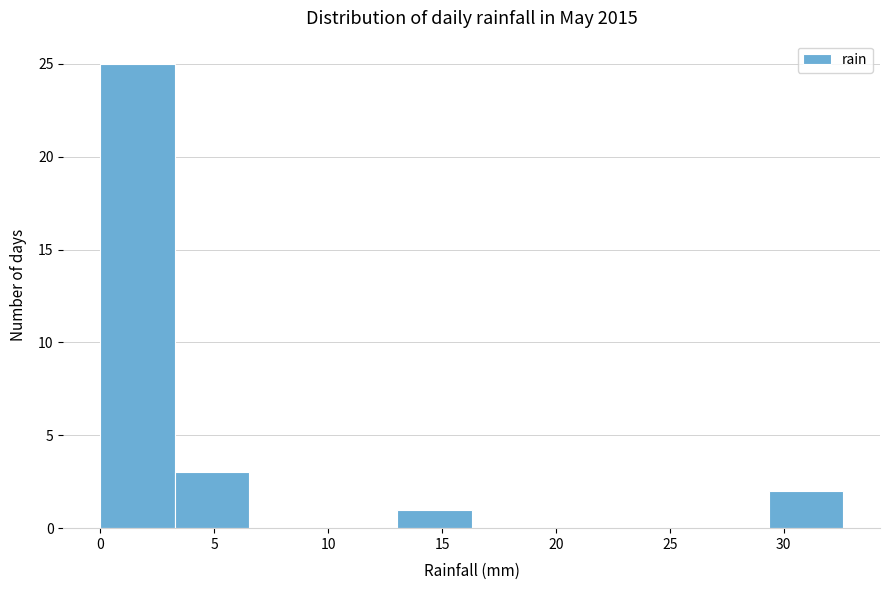

Reading left to right, list every bar in this chart as the range it spans on the x-axis followed by its height. Neither the bar edges nor the heights are printed on the chart, so give them approximately, as read against the axes.

0.0 to 3.5: 25
3.5 to 6.5: 3
6.5 to 10.0: 0
10.0 to 13.0: 0
13.0 to 16.5: 1
16.5 to 19.5: 0
19.5 to 23.0: 0
23.0 to 26.0: 0
26.0 to 29.5: 0
29.5 to 32.5: 2